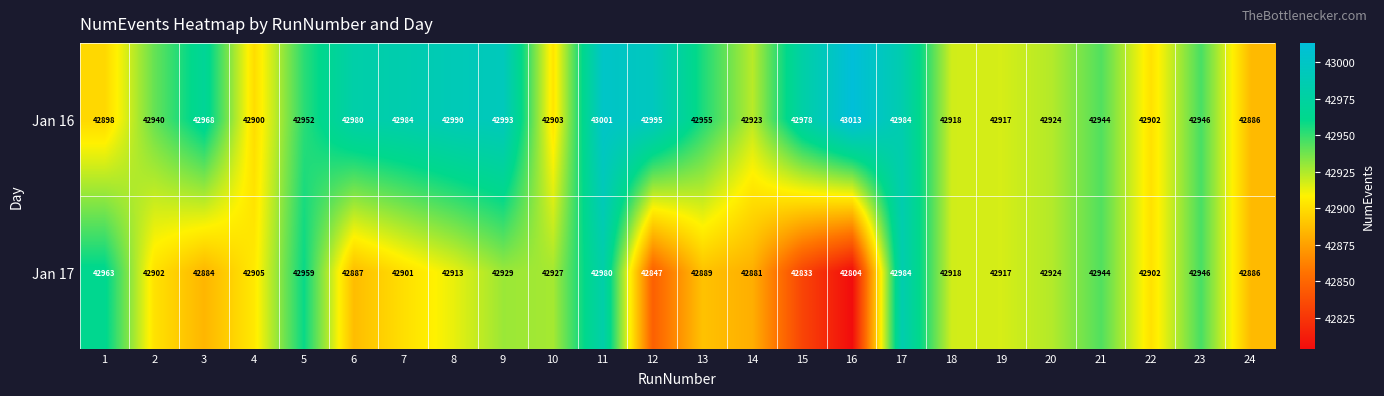

At which label does Jan 16 first exceed 42952?

3